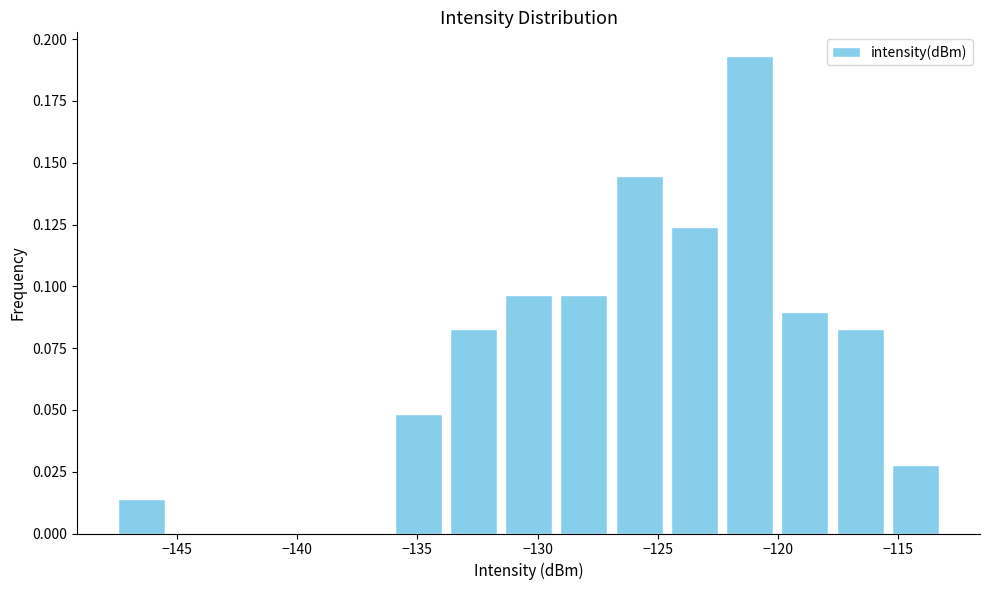

Reading left to right, transcribe this chart: for each bar, give the range it covers on the x-axis and its height. Neither the bar edges nor the heights are printed on the chart, so give them approximately, as read against the axes.

-147.5 to -145.5: 0.015
-145.5 to -143.0: 0
-143.0 to -140.5: 0
-140.5 to -138.5: 0
-138.5 to -136.0: 0
-136.0 to -134.0: 0.050
-134.0 to -131.5: 0.085
-131.5 to -129.0: 0.095
-129.0 to -127.0: 0.095
-127.0 to -124.5: 0.145
-124.5 to -122.5: 0.125
-122.5 to -120.0: 0.195
-120.0 to -117.5: 0.090
-117.5 to -115.5: 0.085
-115.5 to -113.0: 0.030